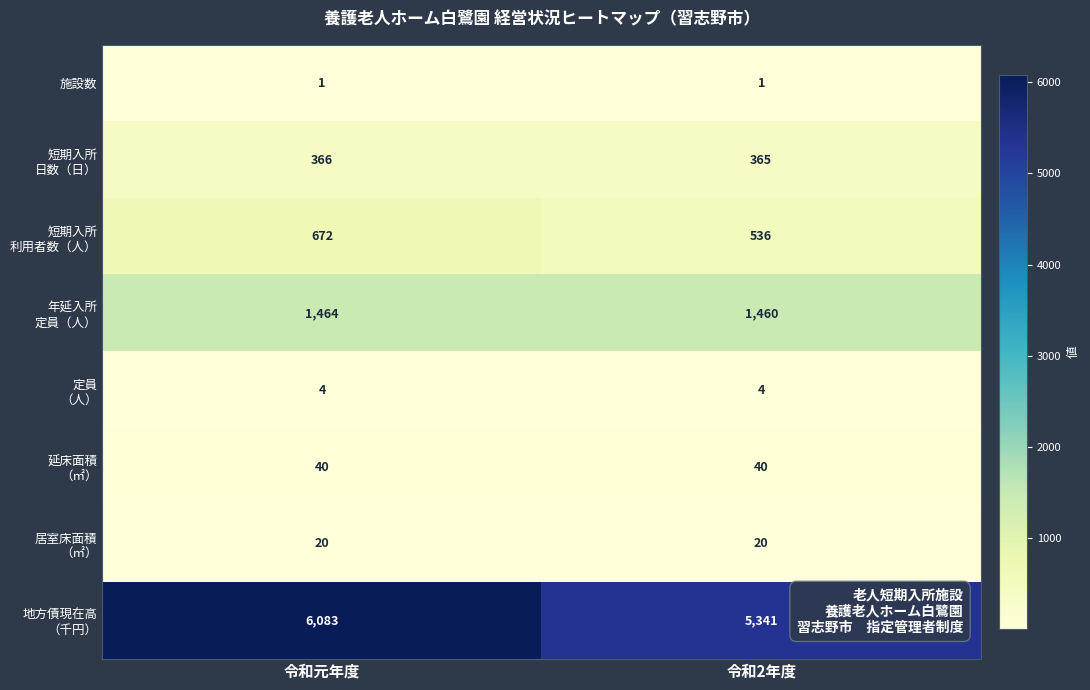

The 施設数 series shows 1 at 令和元年度. True or false?

True